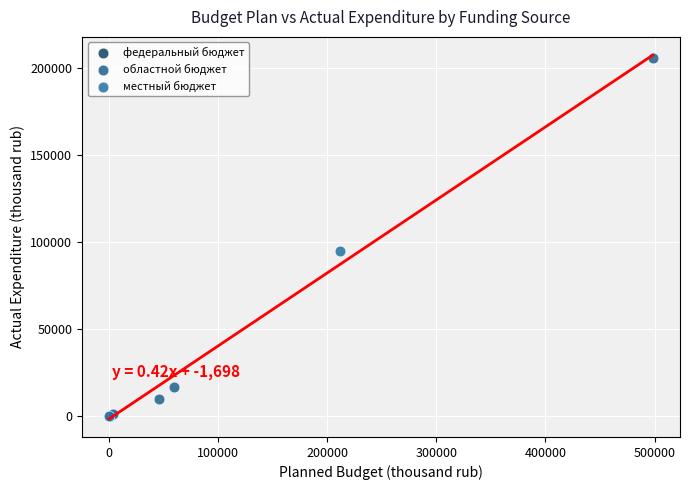

Which series contains the highest Y value?

областной бюджет